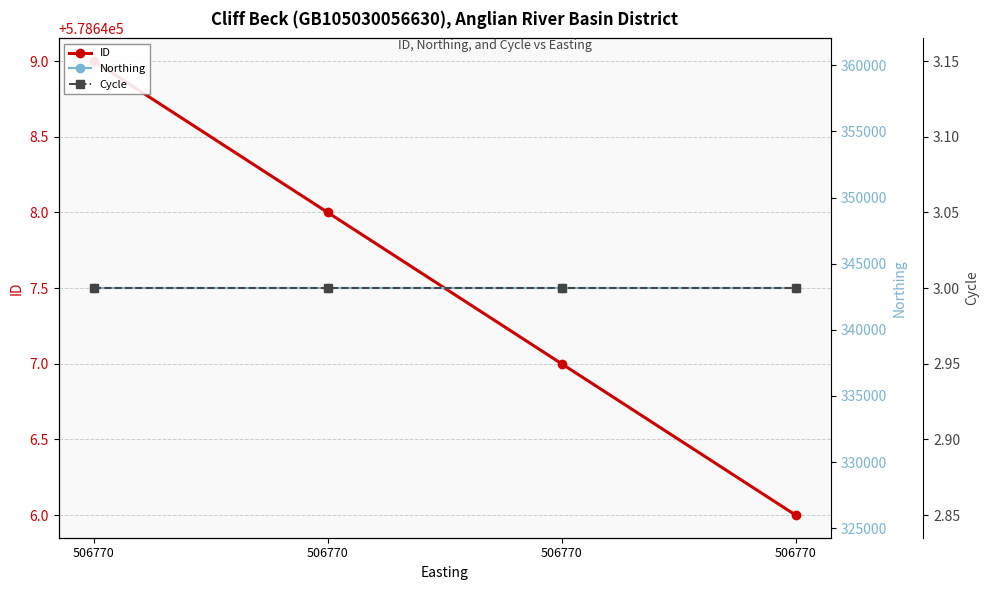

What is the difference between the second highest and second lowest values in the ID series?

1